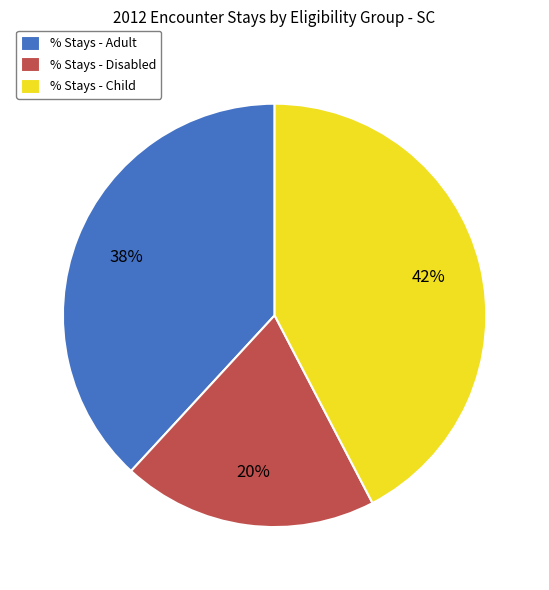

Between % Stays - Child and % Stays - Disabled, which is larger?

% Stays - Child